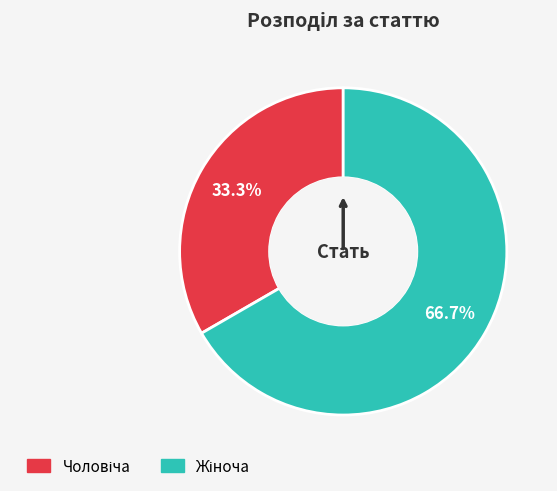

Is there any slice that represents more than half of the pie?

Yes